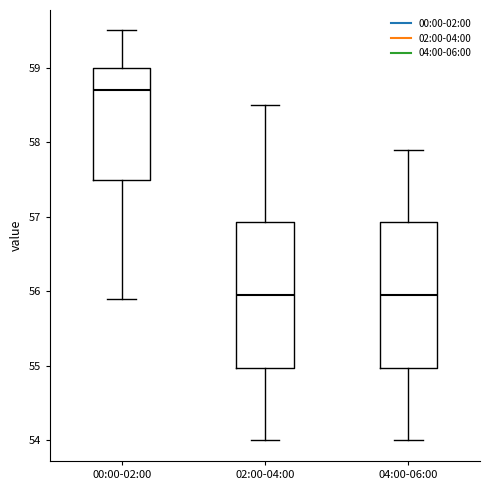

Where does the lower whisker of the box for 00:00-02:00 end on the y-axis? The values are not printed on the chart, so give them approximately, as read against the axis.

55.9